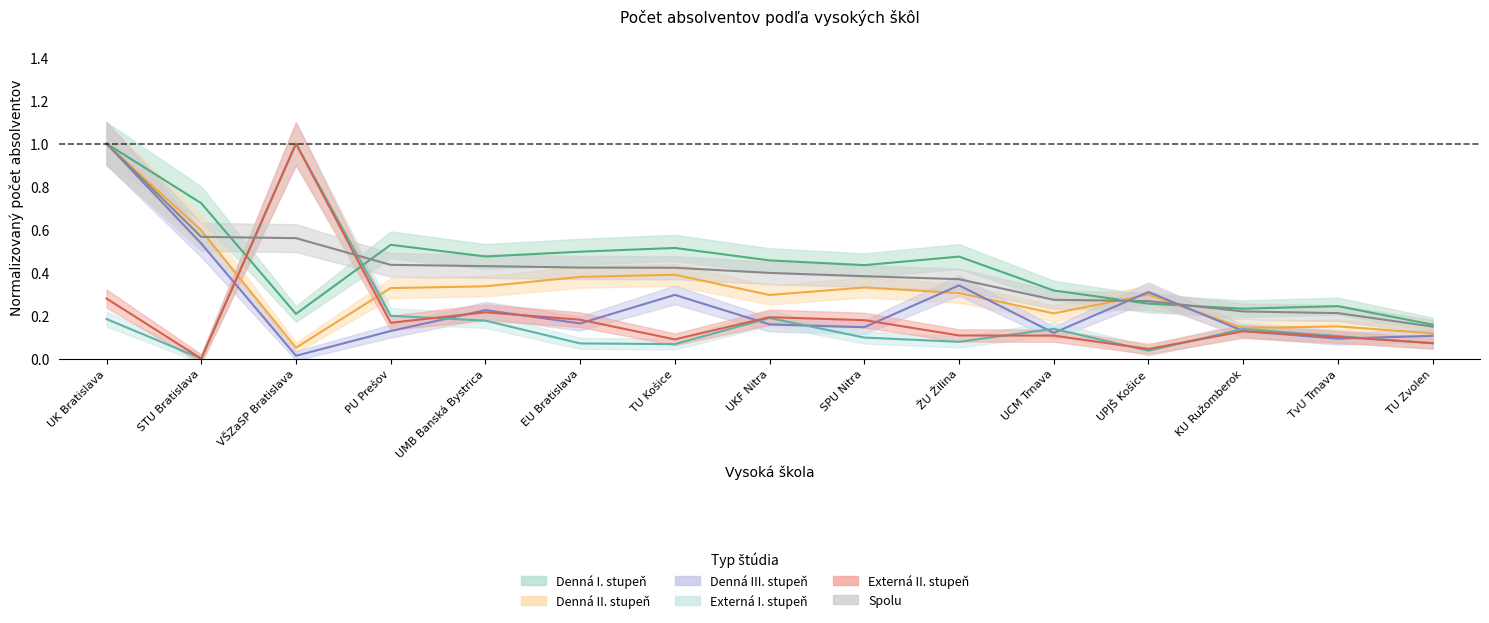

What is the highest value of the Denná III. stupeň series?

1.0